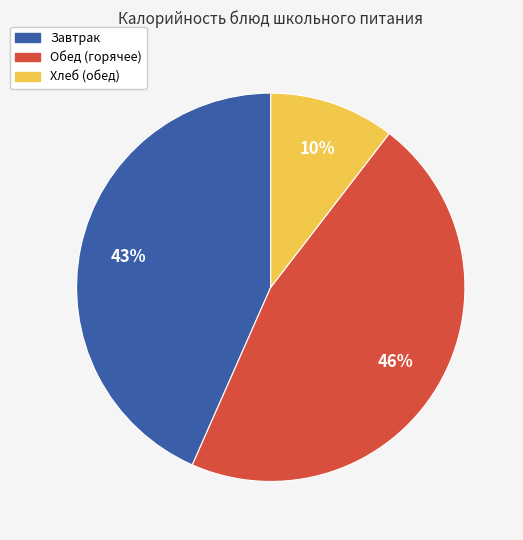

Count the number of slices in the pie.

3